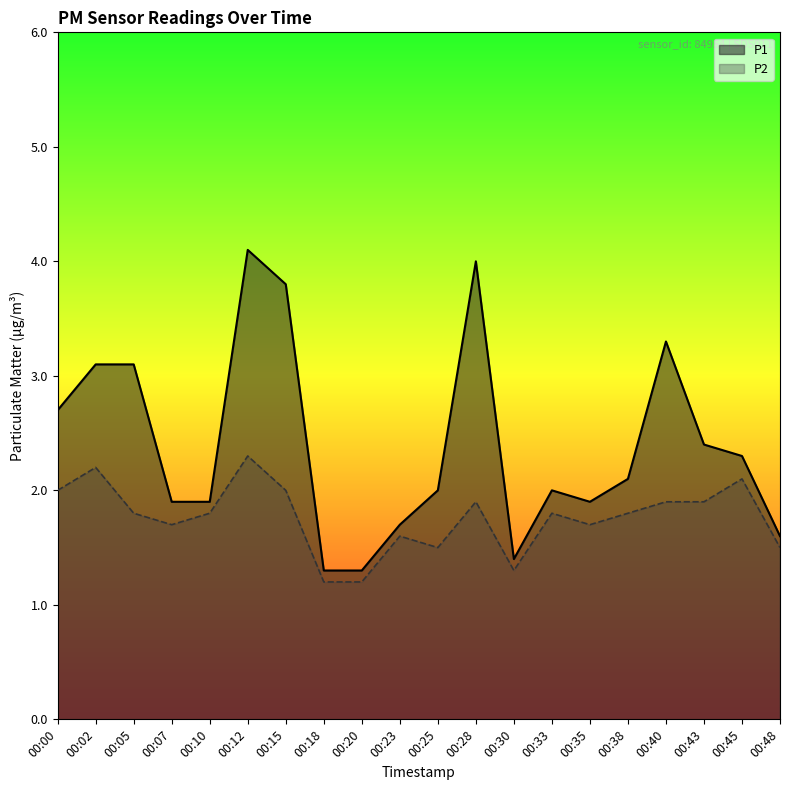

What is the minimum value for P2?

1.2